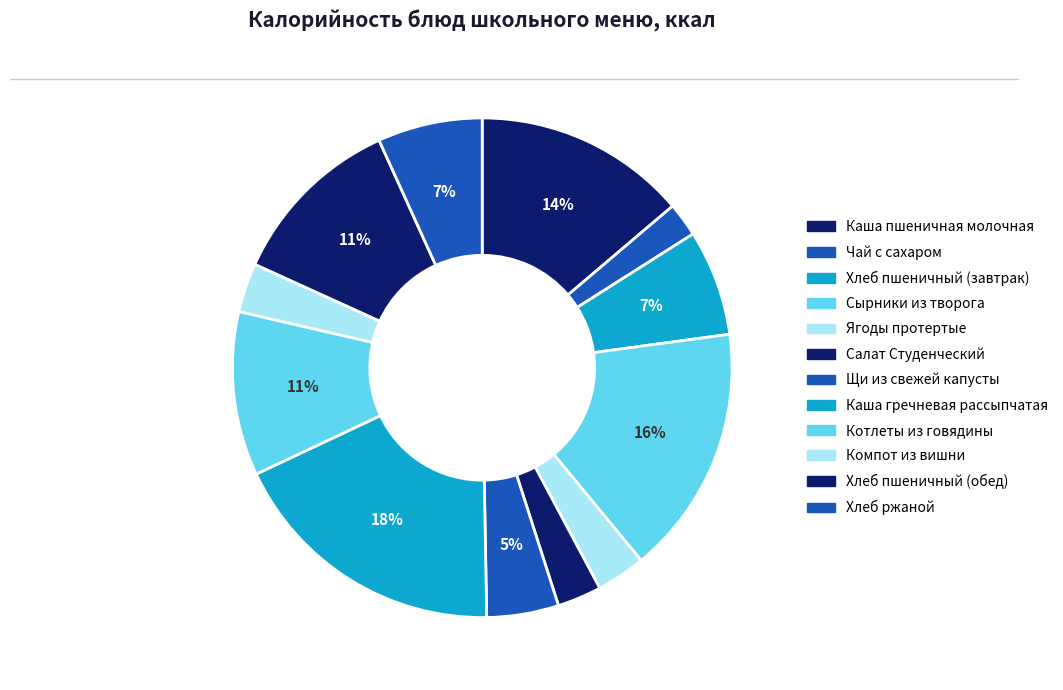

How many slices are in this pie chart?

12